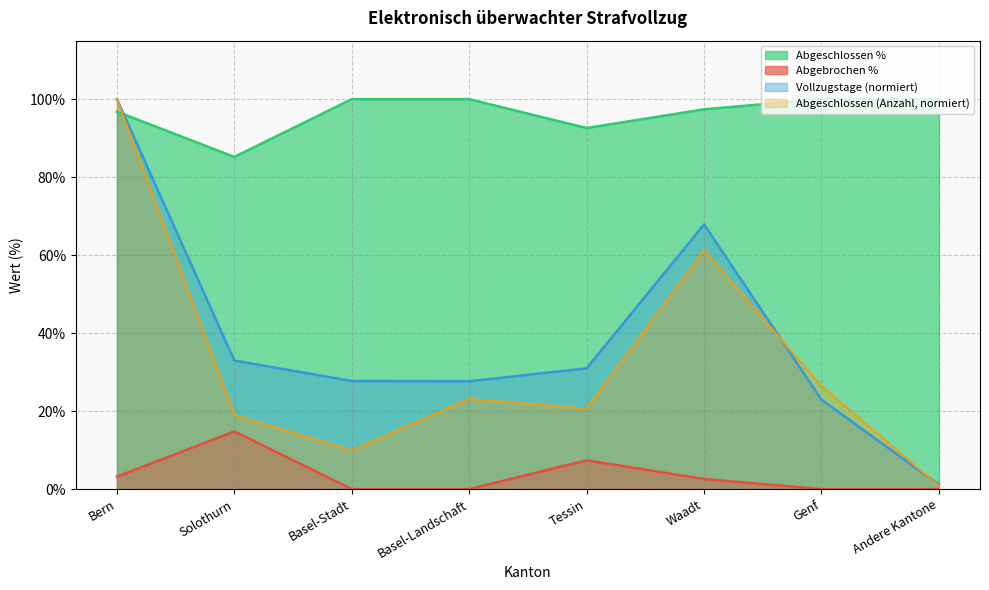

Which label corresponds to the smallest value in the chart?

Basel-Stadt